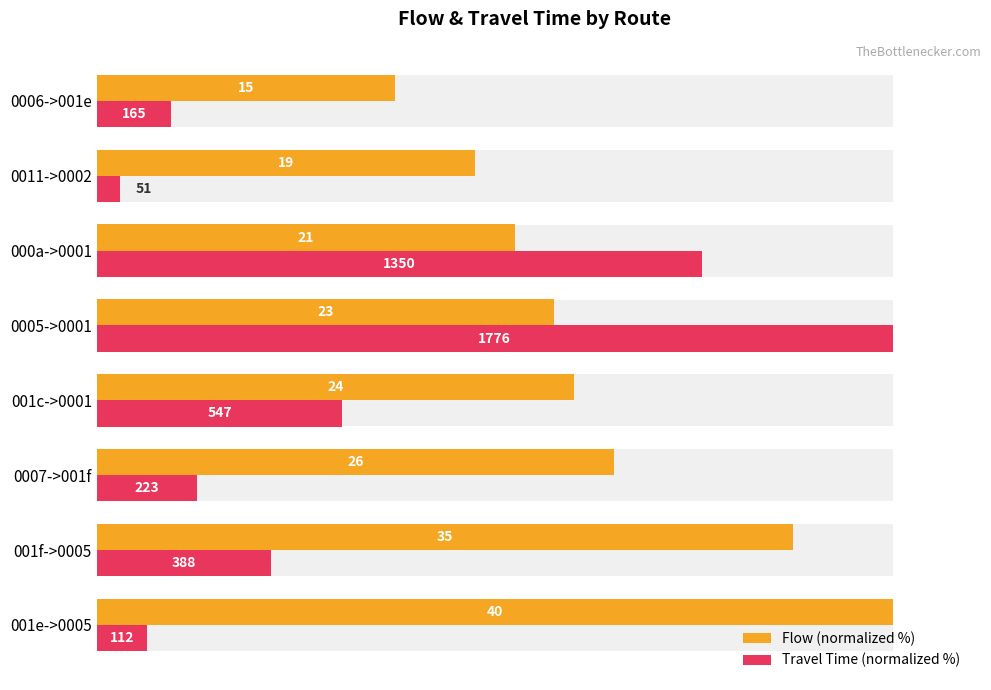

Is it true that Flow (normalized %) equals 52.5 at 000a->0001?

True